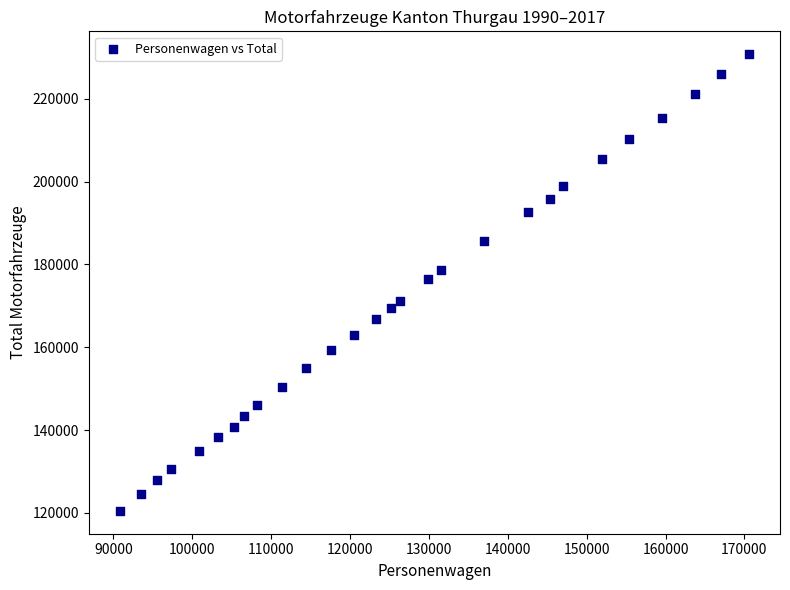

What is the range of X values (max minus min)?

79655